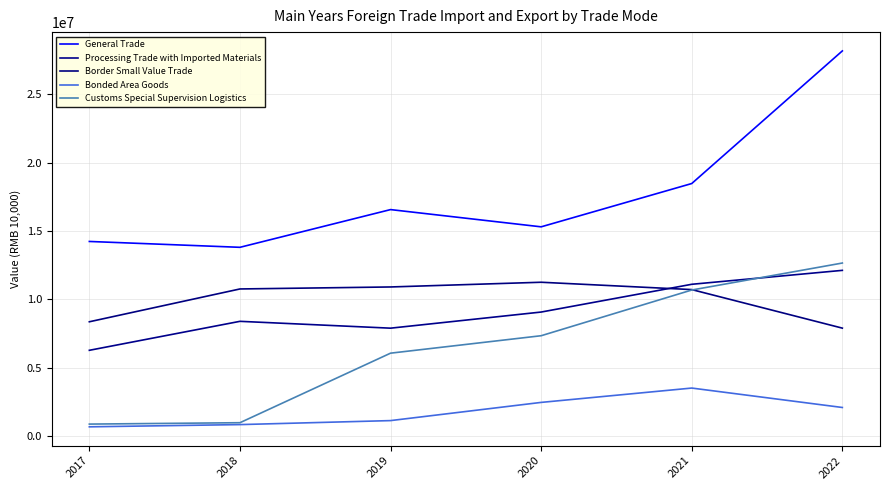

How many interior local peaks does the General Trade series have?

1